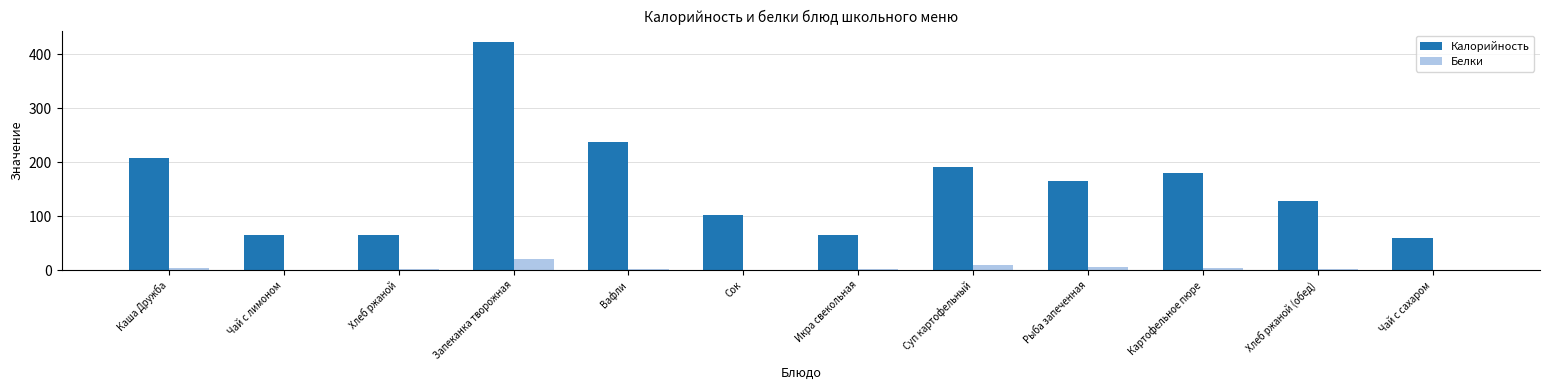

Is it true that Калорийность equals 66.0 at Икра свекольная?

True